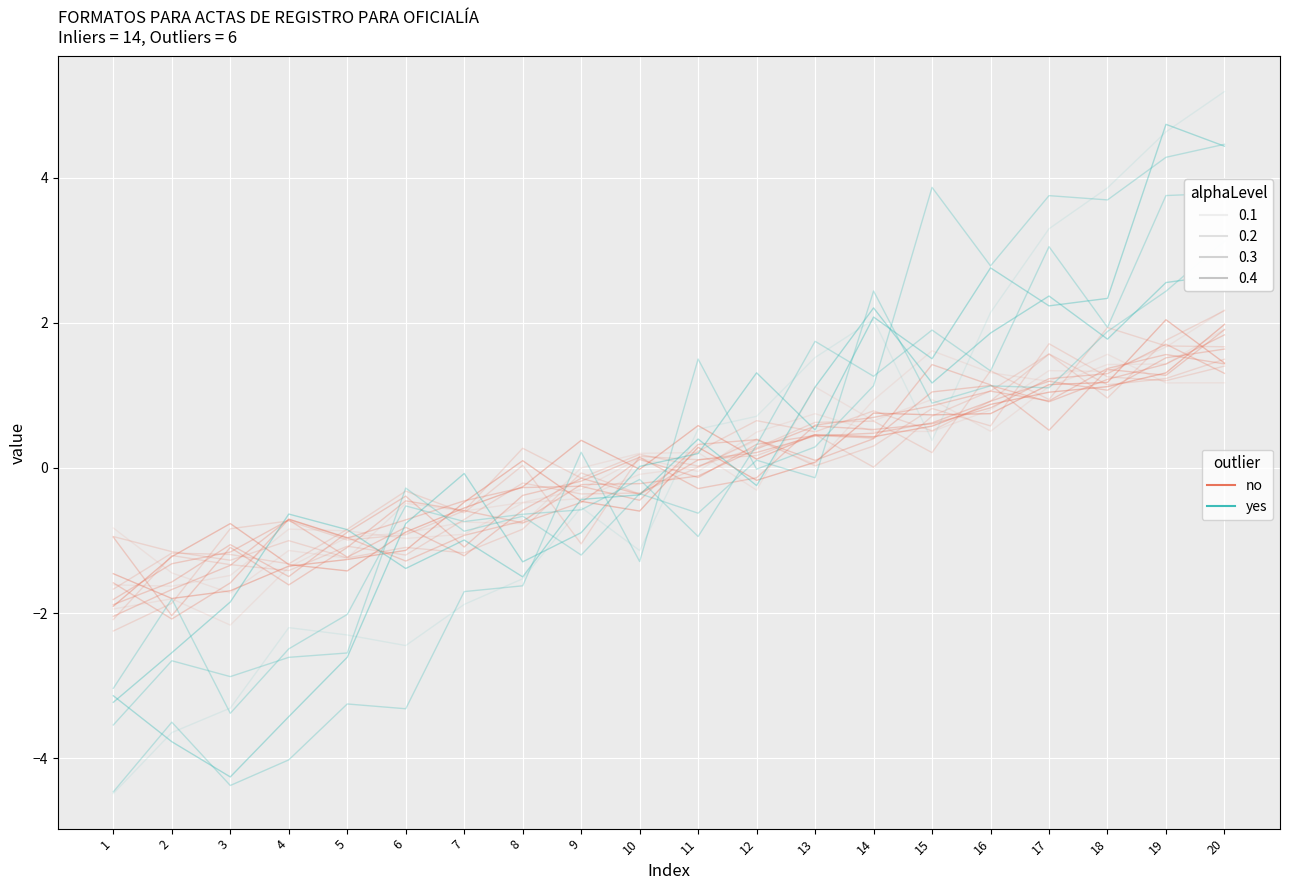

What is the smallest value displayed?

-4.5